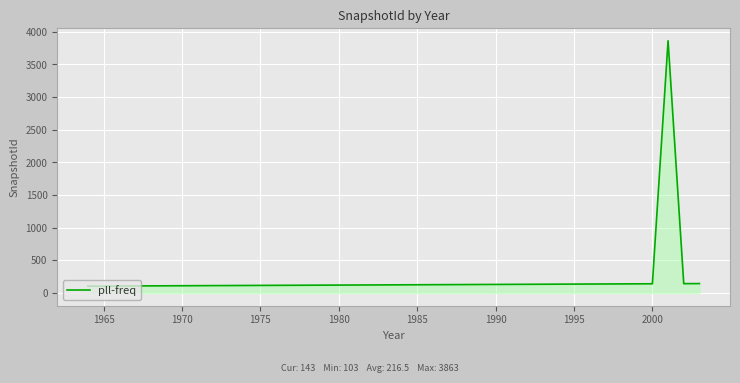

What is the maximum value shown in the chart?

3863